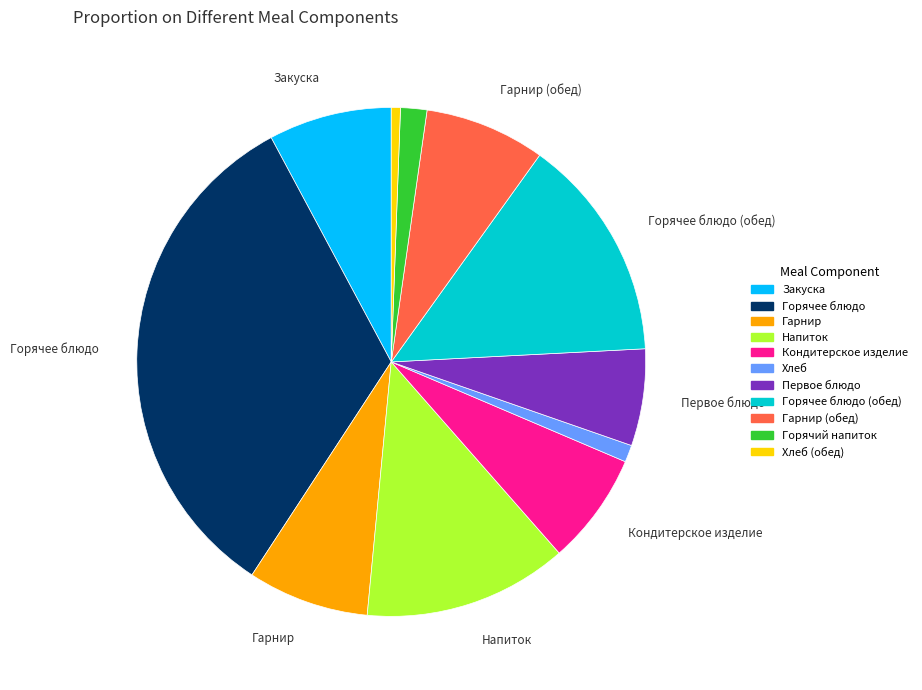

Is it true that Хлеб (обед) is 1% of the pie?

True